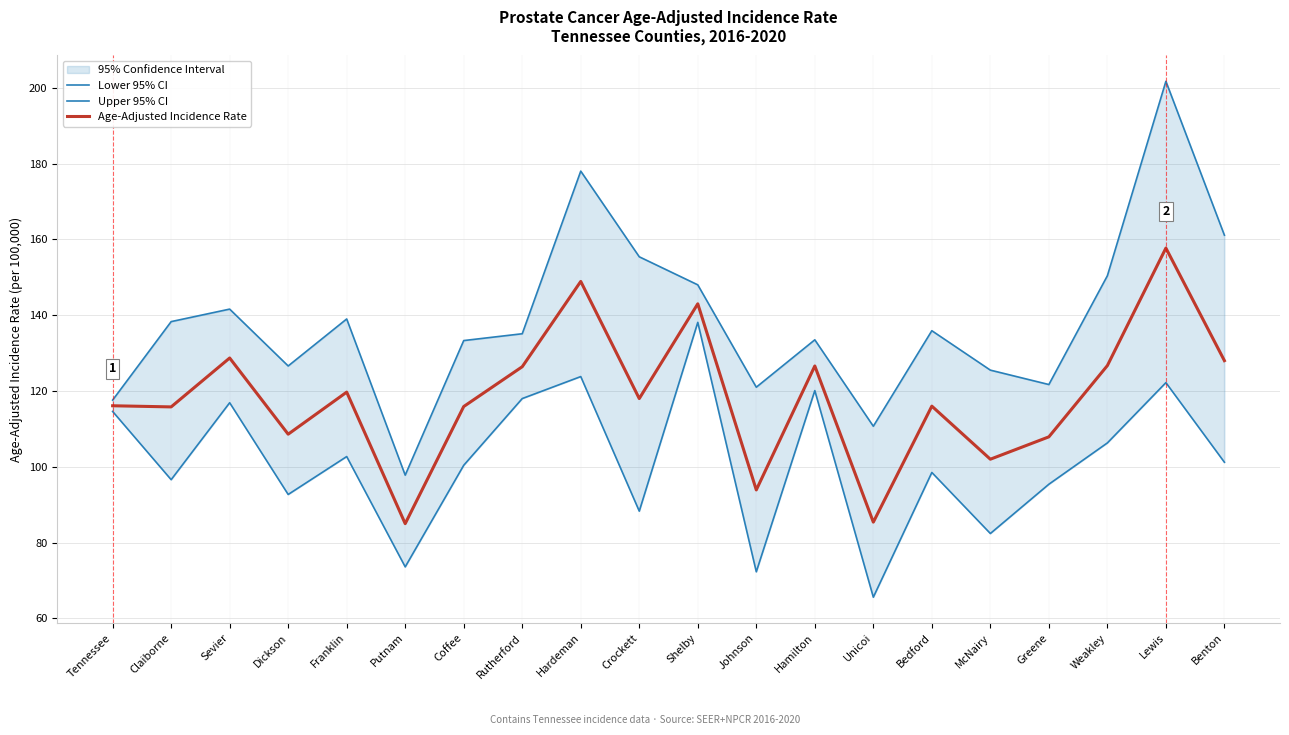

Rank the series by their maximum value, from highest to lowest.

Upper 95% CI, Age-Adjusted Incidence Rate, Lower 95% CI